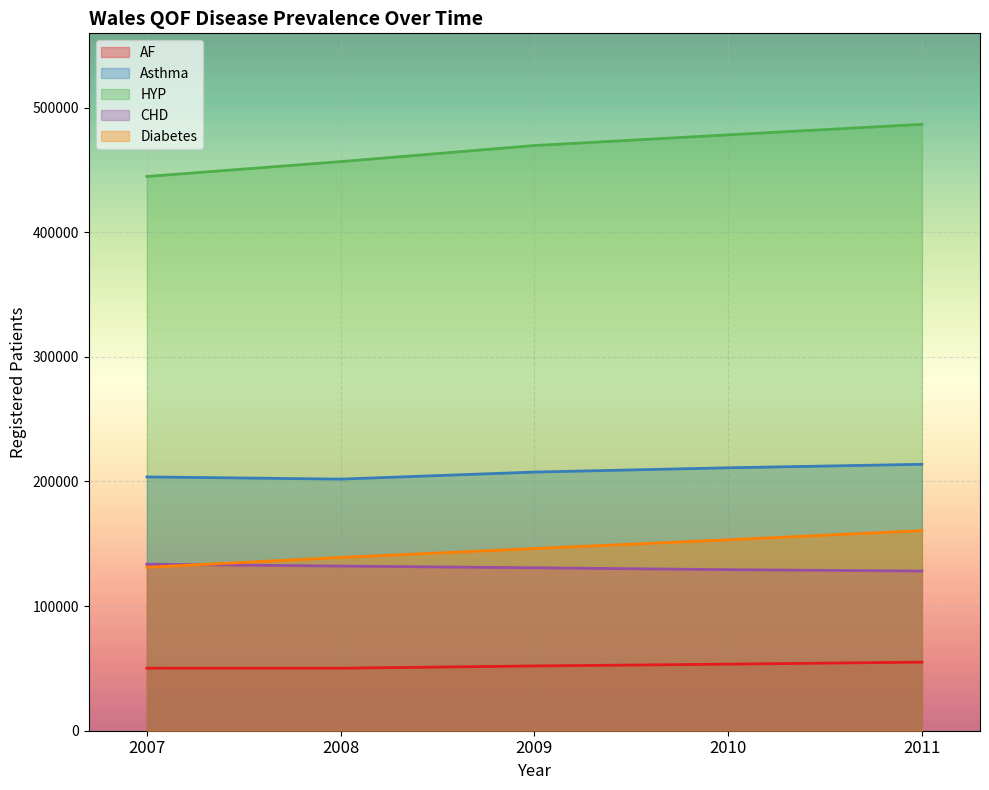

Reading right to left, what are all the values shown in this chart?

AF: 55036	53403	51963	50138	50193
Asthma: 213752	210952	207513	201862	203636
HYP: 486533	478067	469518	456599	444676
CHD: 128114	129223	130725	132099	133607
Diabetes: 160533	153175	146173	138988	131119